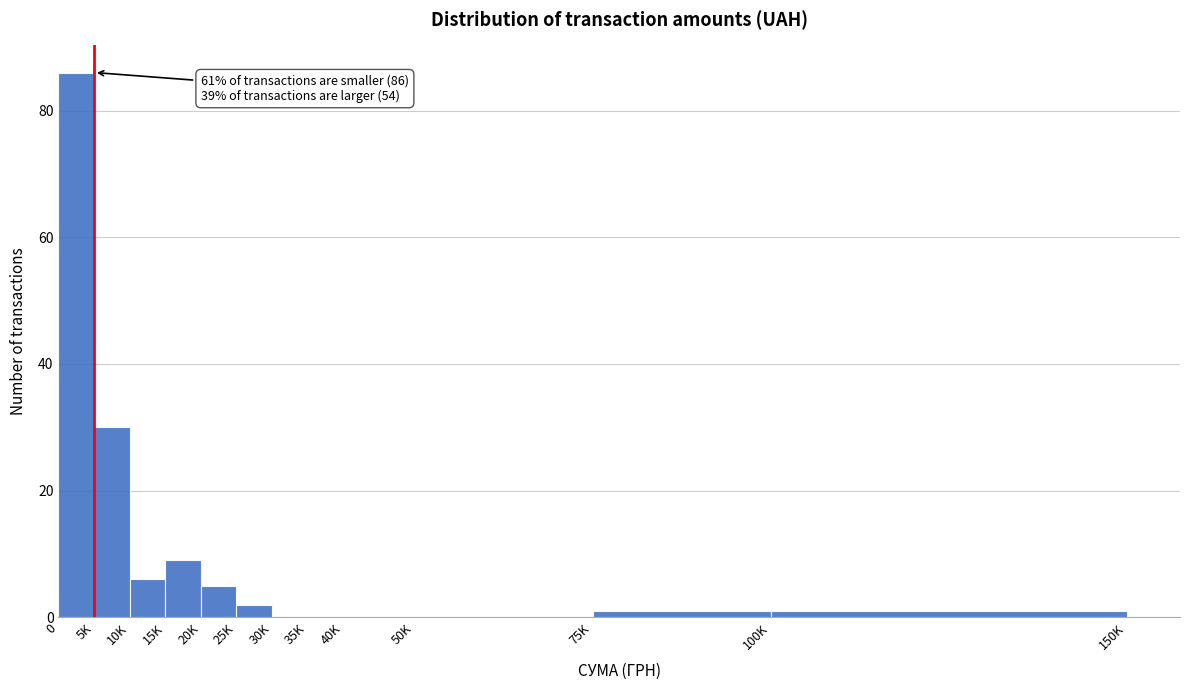

Reading right to left, extract all data points from this chart.

100K=1	75K=1	50K=0	40K=0	35K=0	30K=0	25K=2	20K=5	15K=9	10K=6	5K=30	0=86